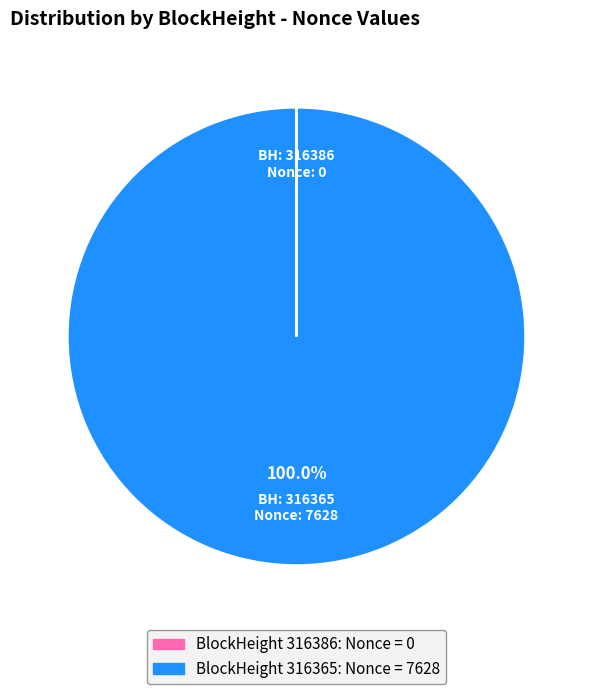

Is there a majority slice in this chart?

Yes